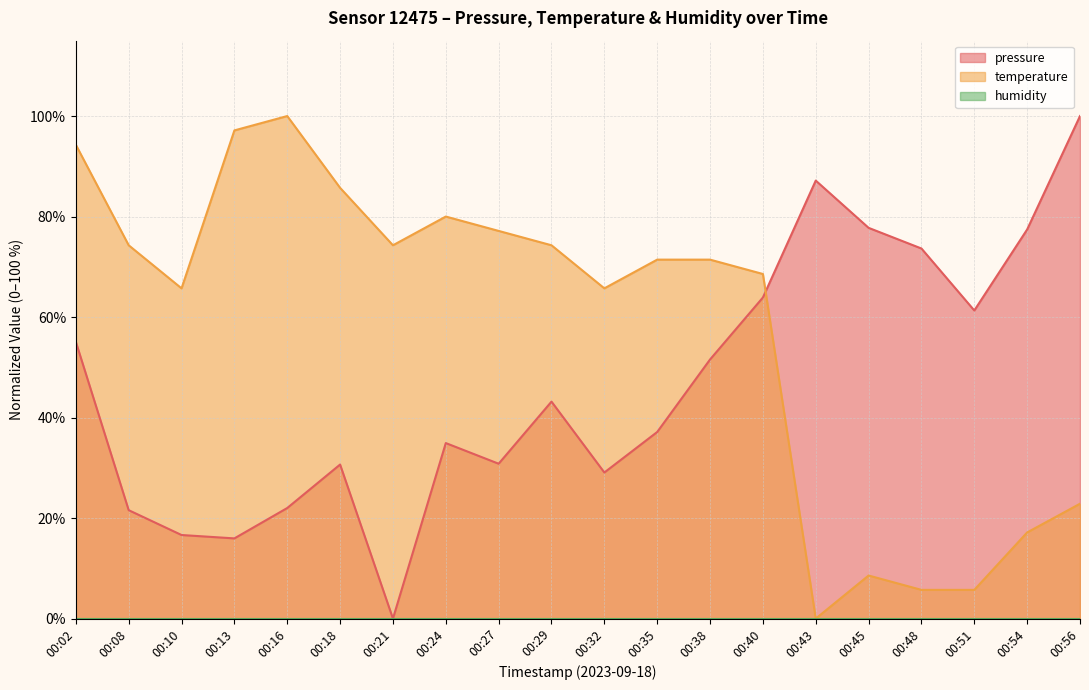

What is the greatest value displayed?

100.0